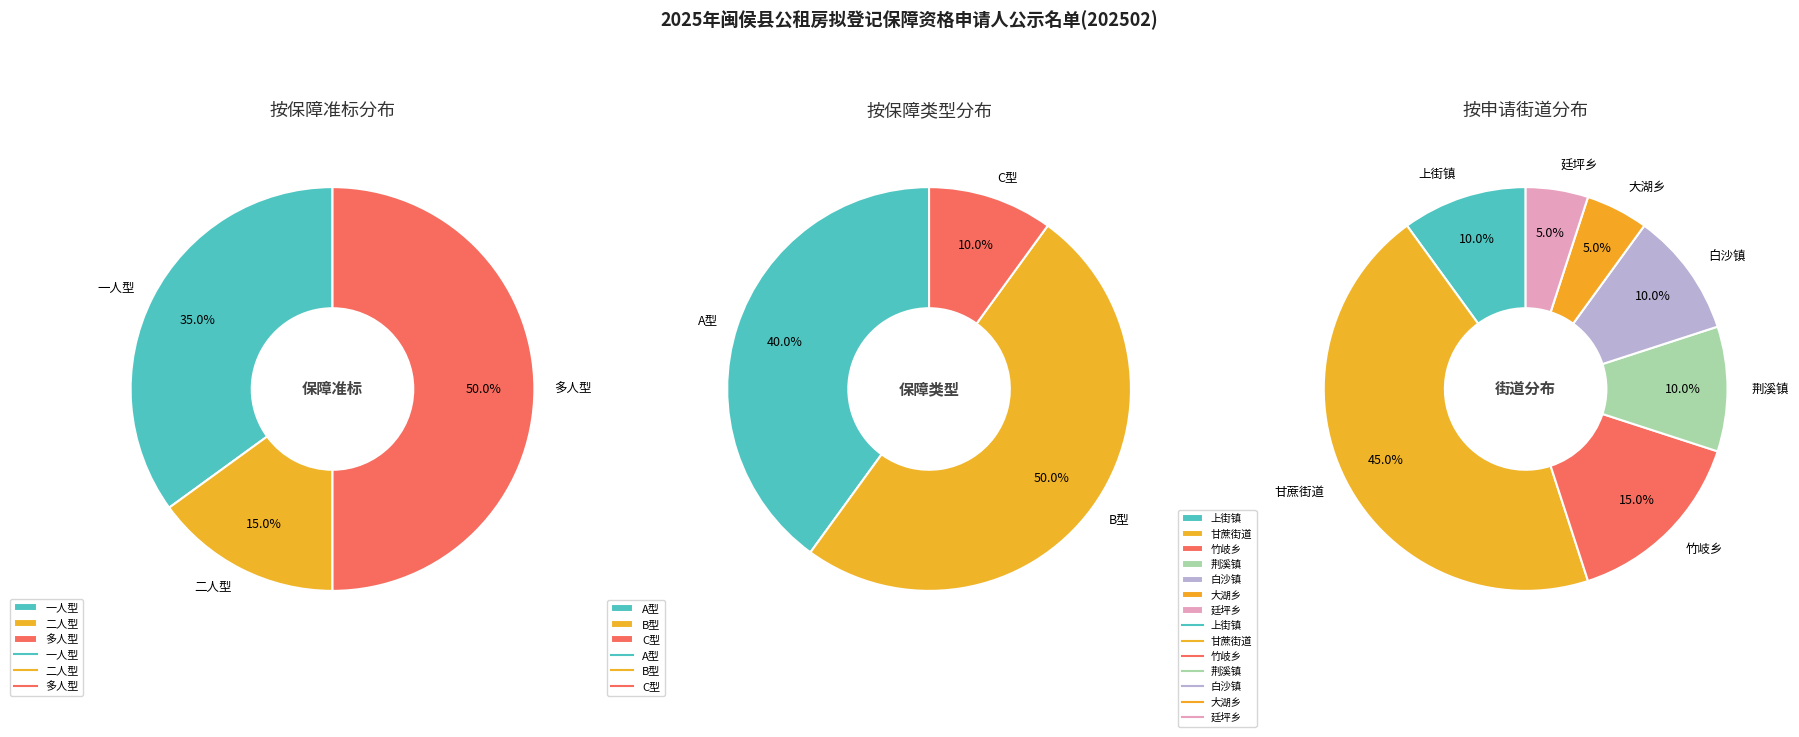

Combined, what portion of the pie is 多人型 and 二人型?

65.0%